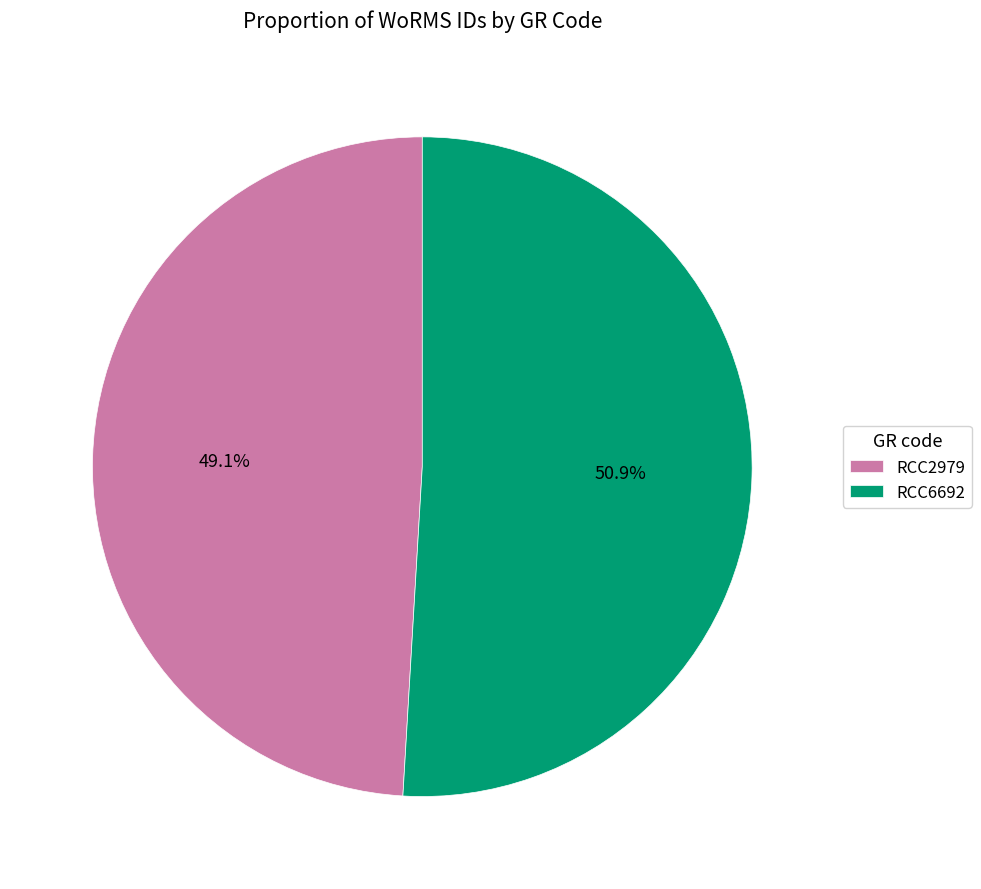

How many slices are in this pie chart?

2